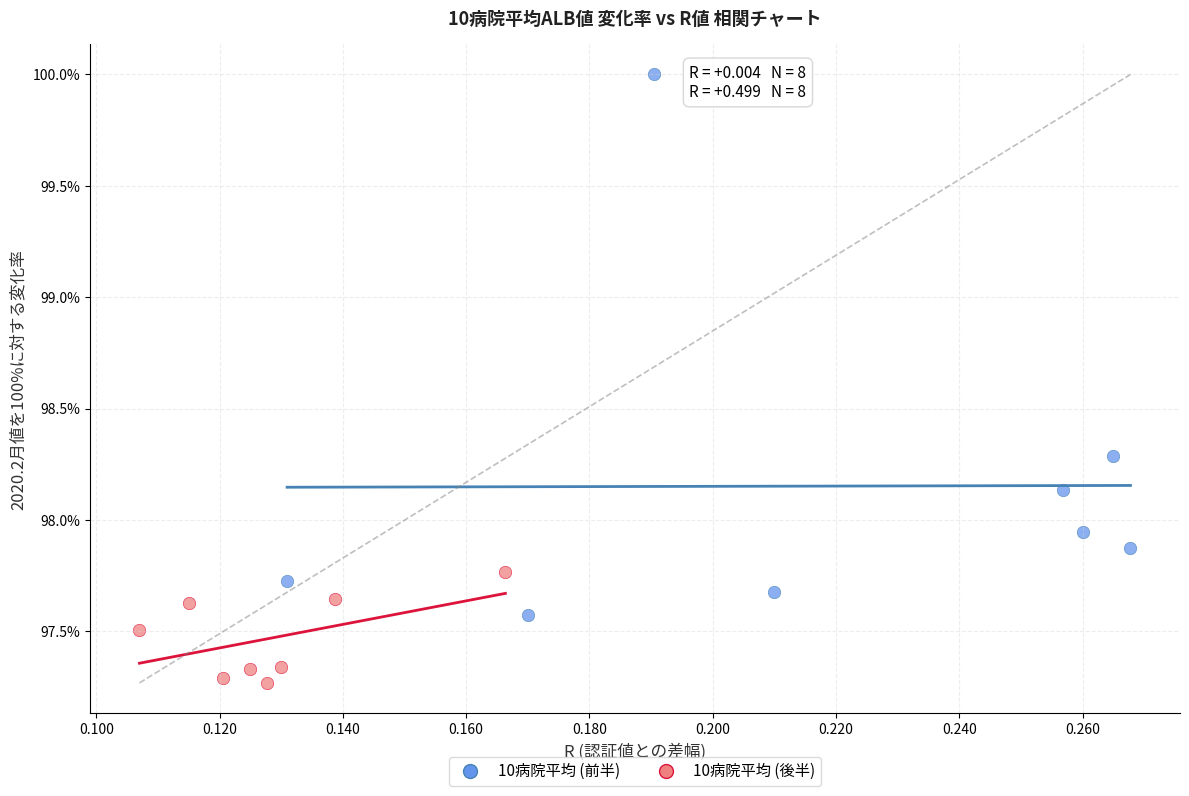

Which series contains the lowest Y value?

10病院平均 (後半)